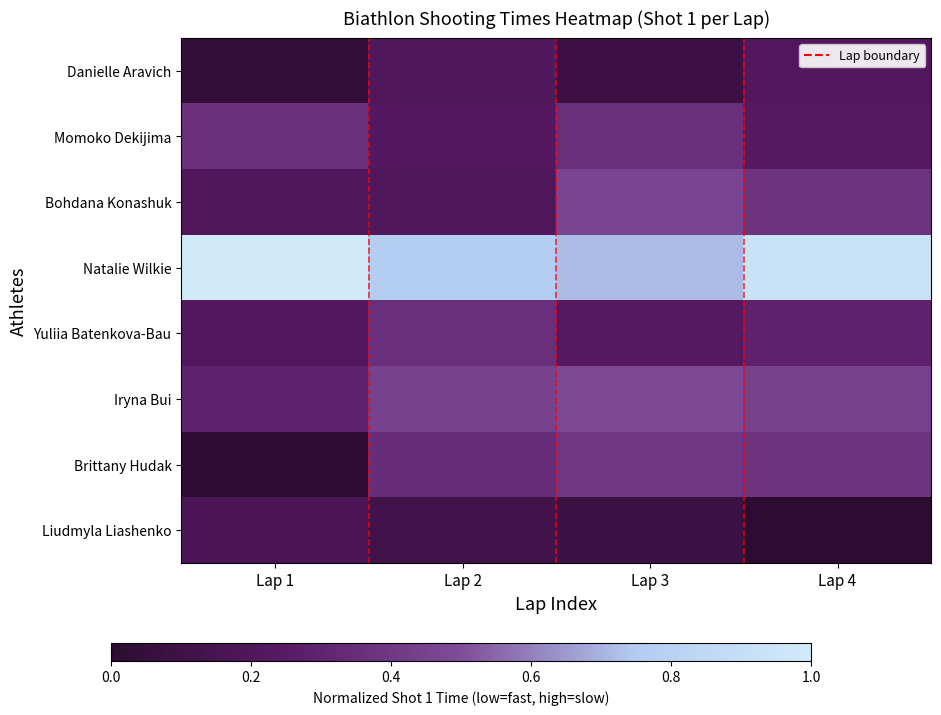

Which category has the highest value across all series?

Lap 1